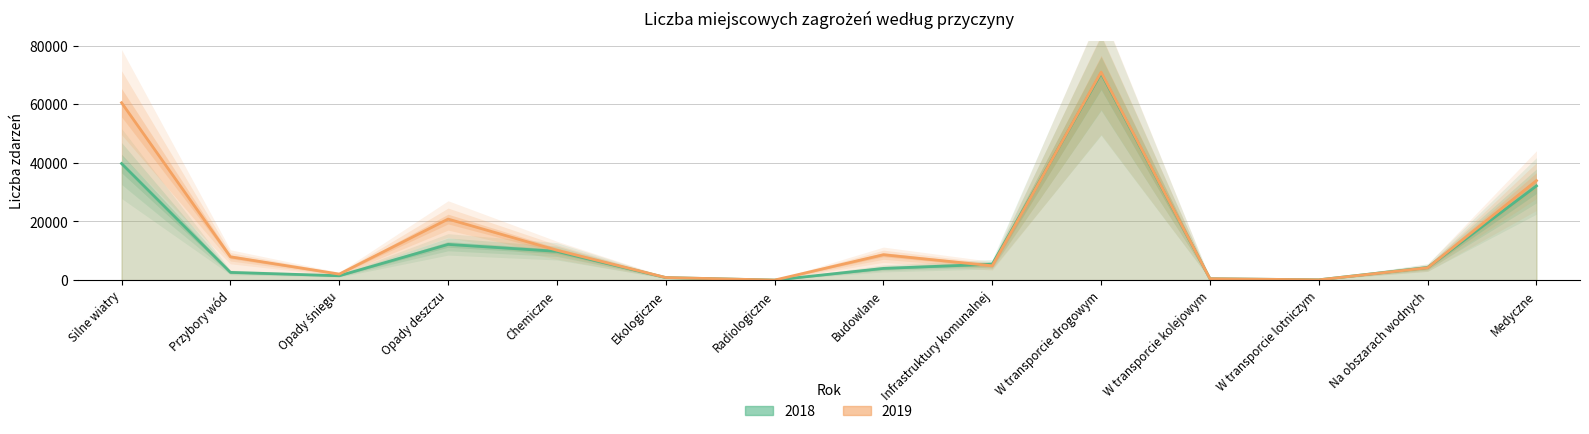

How many lines are shown in the chart?

2